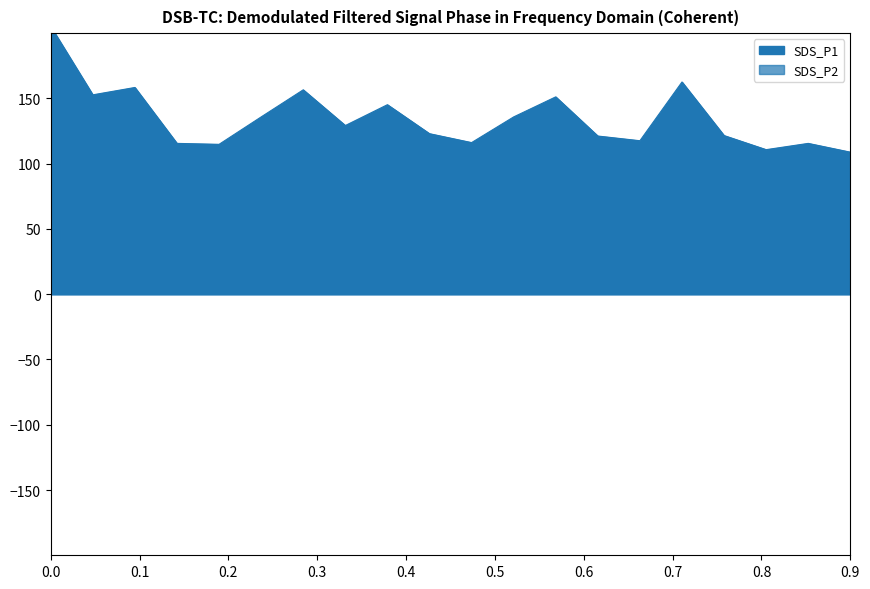

List the series in order of their peak value, lowest first.

SDS_P2, SDS_P1